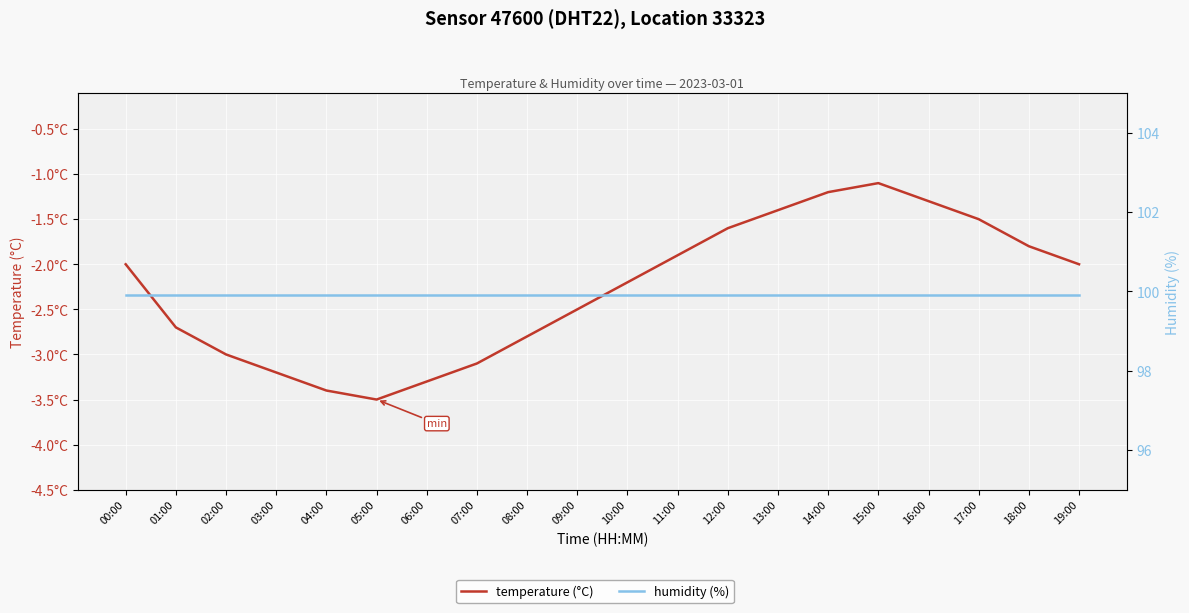

Is the value of temperature (°C) at 19:00 greater than the value of humidity (%) at 01:00?

No